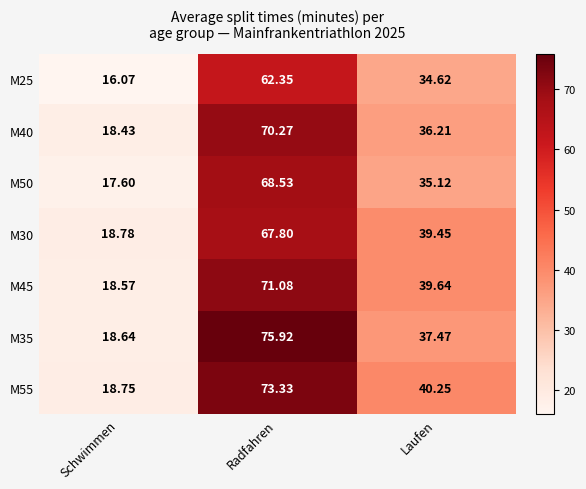

How many values in the M30 series are below 39?

1